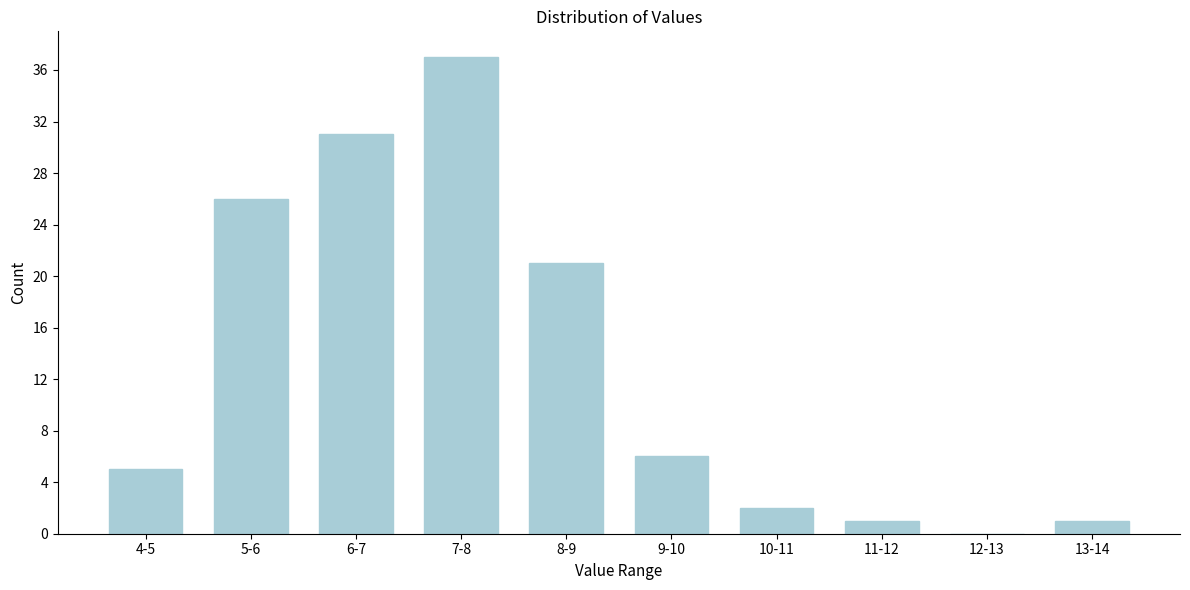

Reading right to left, transcribe all the data shown in this chart.

13-14=1	12-13=0	11-12=1	10-11=2	9-10=6	8-9=21	7-8=37	6-7=31	5-6=26	4-5=5